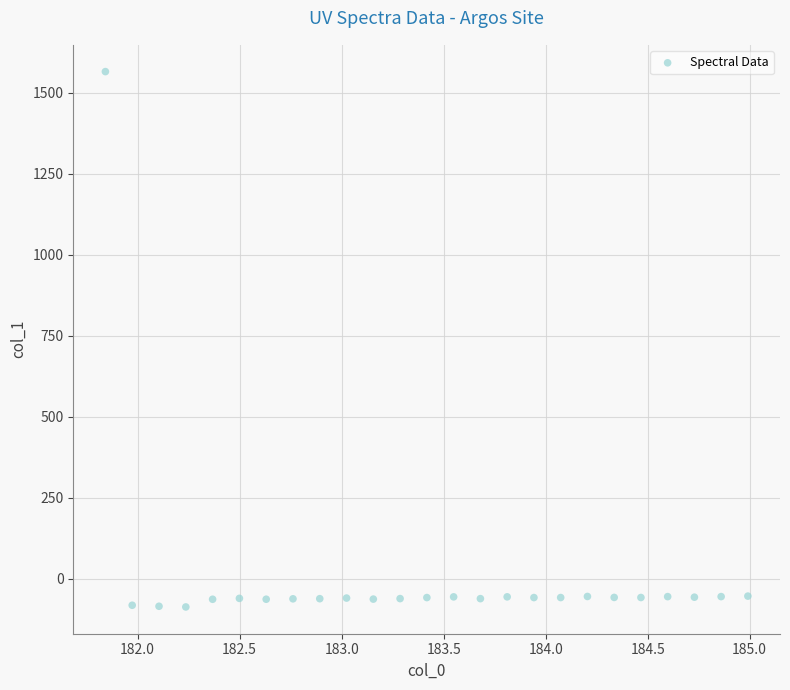

What is the range of Y values (max minus min)?

1652.1